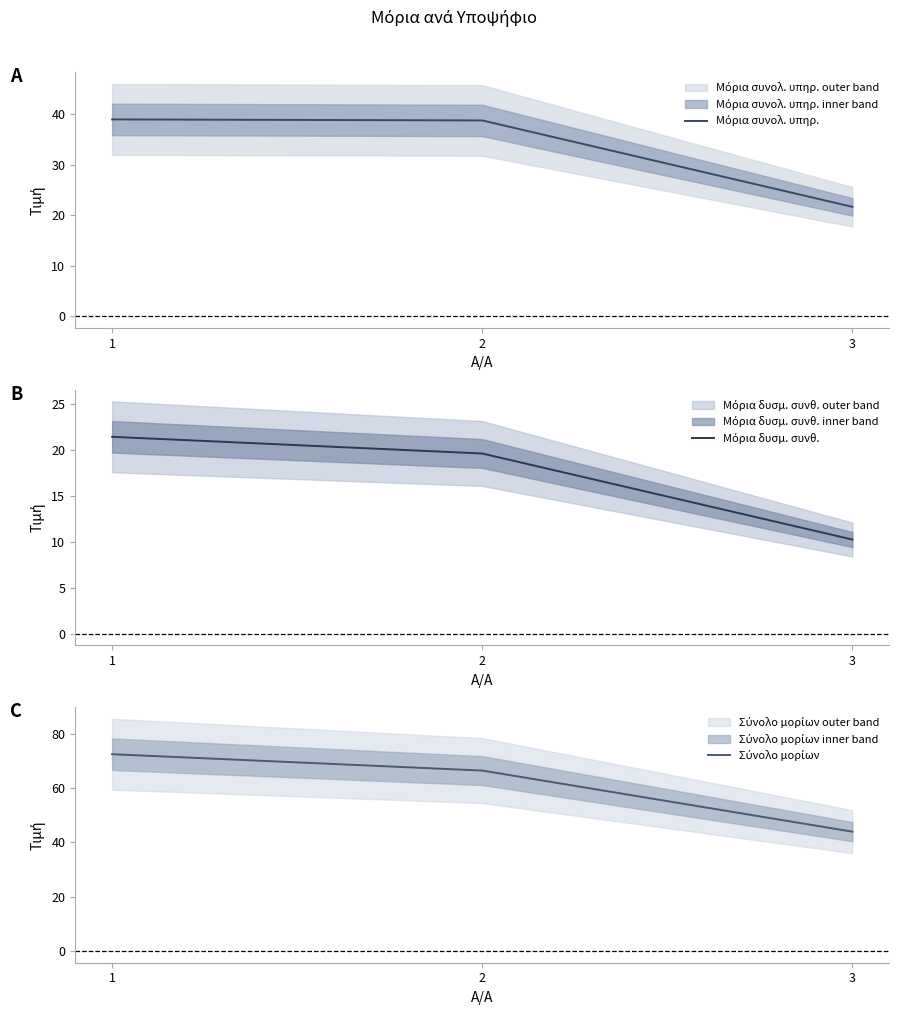

Is it true that Μόρια συνολ. υπηρ. equals 39.0 at 1?

True